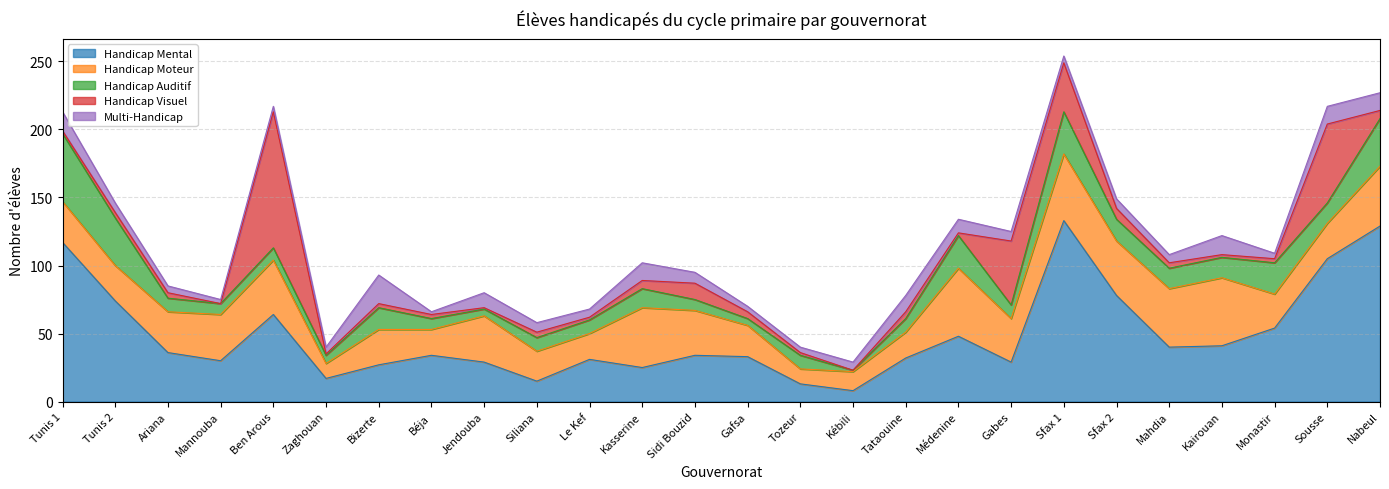

What are all the series names shown in the legend?

Handicap Mental, Handicap Moteur, Handicap Auditif, Handicap Visuel, Multi-Handicap